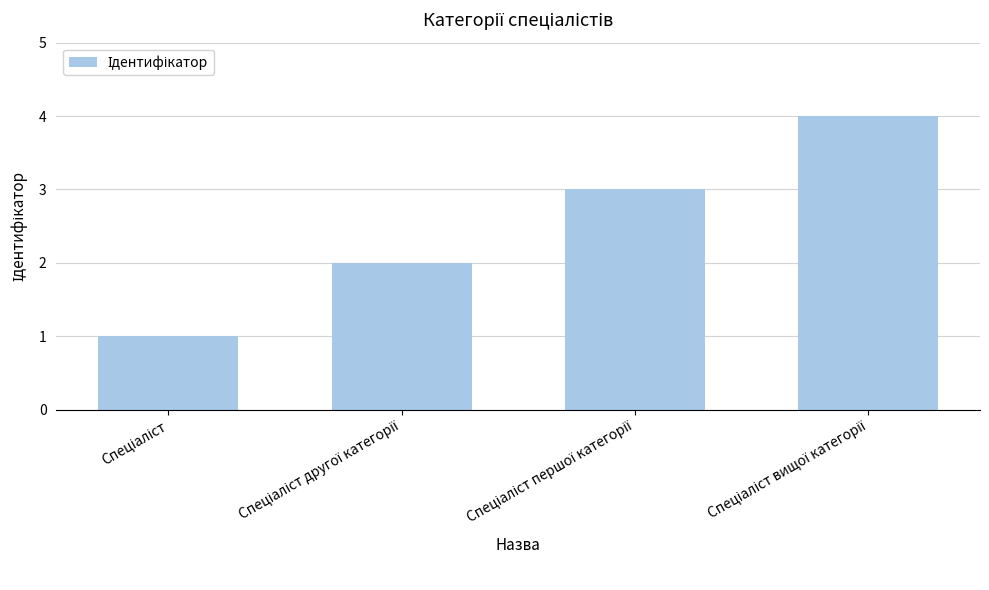

What is the maximum value shown in the chart?

4